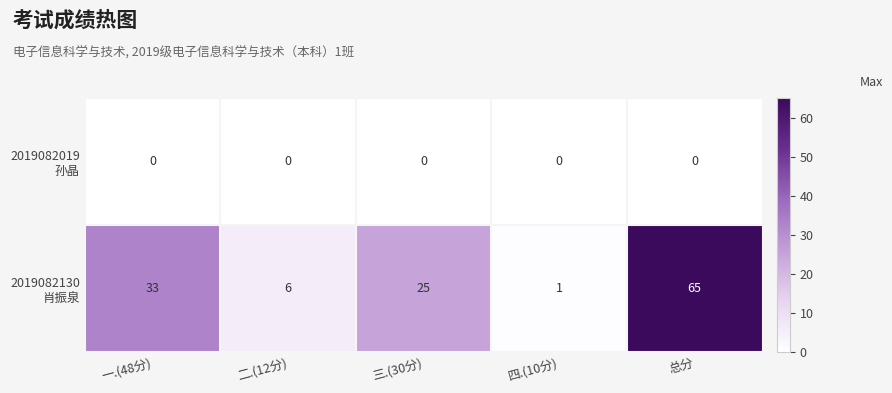

How many data points does each series have?

5